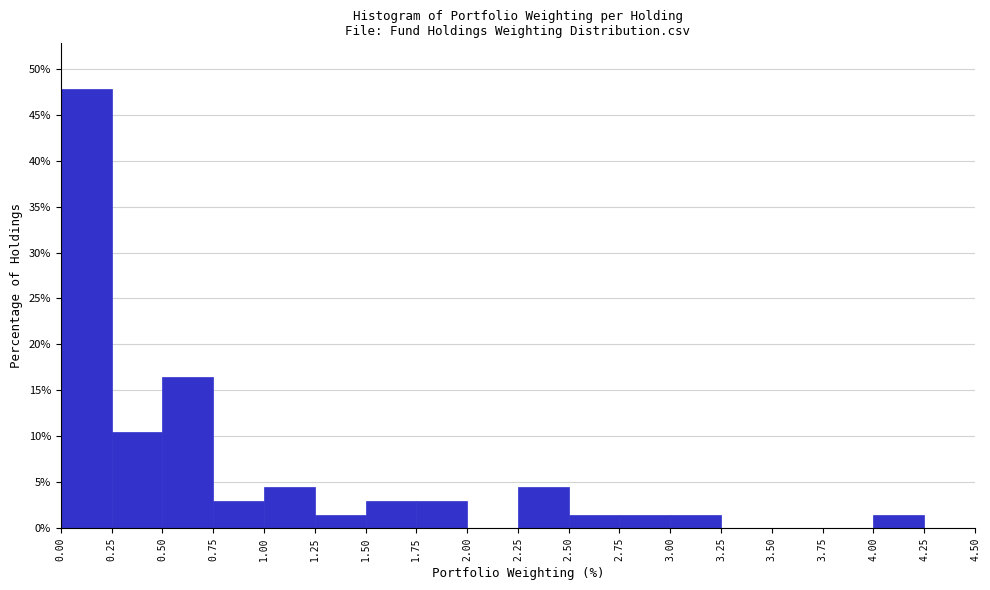

Reading left to right, list every bar in this chart as the range it spans on the x-axis followed by its height. The values are not printed on the chart, so give them approximately, as read against the axis.

0.00 to 0.25: 48.0
0.25 to 0.50: 10.5
0.50 to 0.75: 16.5
0.75 to 1.00: 3.0
1.00 to 1.25: 4.5
1.25 to 1.50: 1.5
1.50 to 1.75: 3.0
1.75 to 2.00: 3.0
2.00 to 2.25: 0
2.25 to 2.50: 4.5
2.50 to 2.75: 1.5
2.75 to 3.00: 1.5
3.00 to 3.25: 1.5
3.25 to 3.50: 0
3.50 to 3.75: 0
3.75 to 4.00: 0
4.00 to 4.25: 1.5
4.25 to 4.50: 0